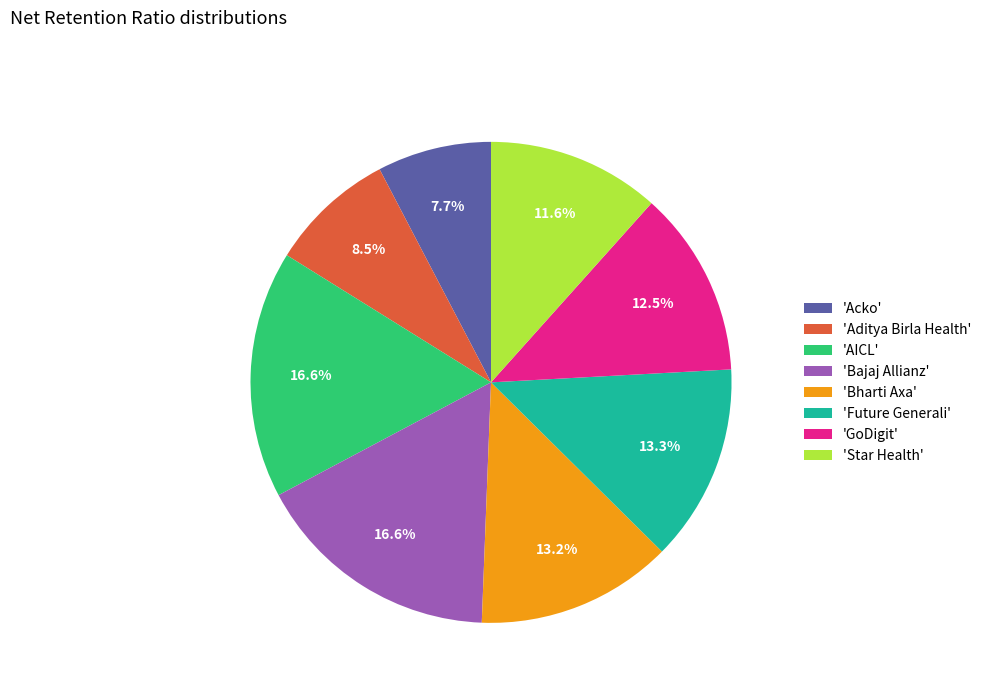

Is there any slice that represents more than half of the pie?

No